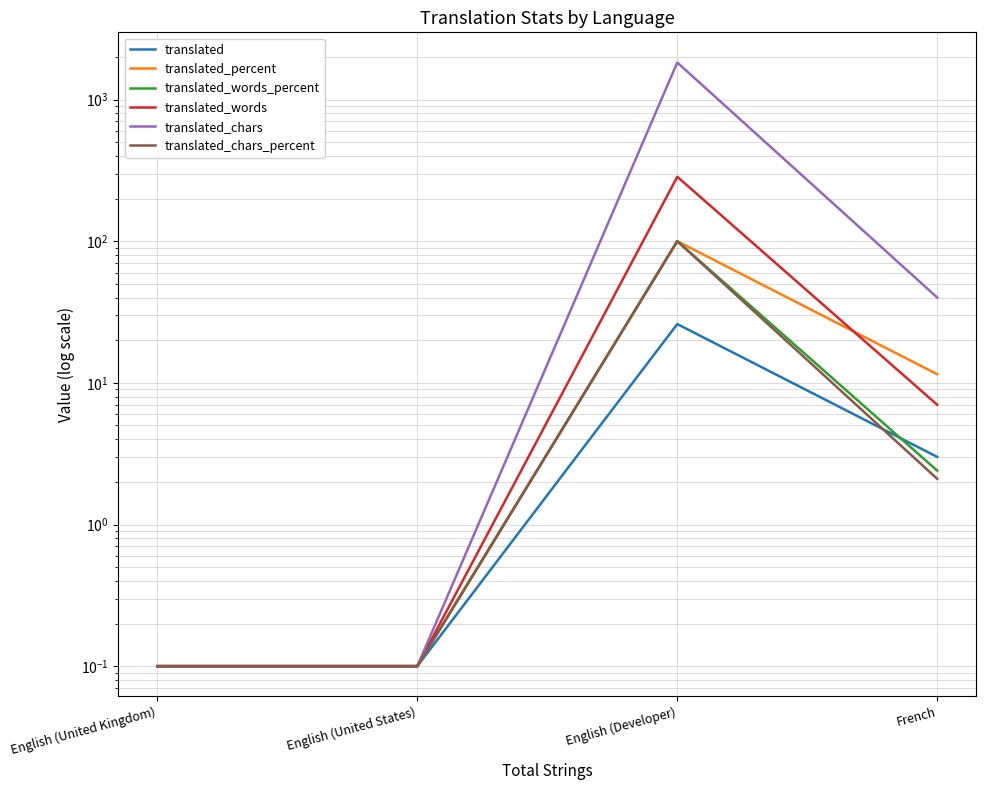

Read the translated_words_percent value at English (United States).

0.1